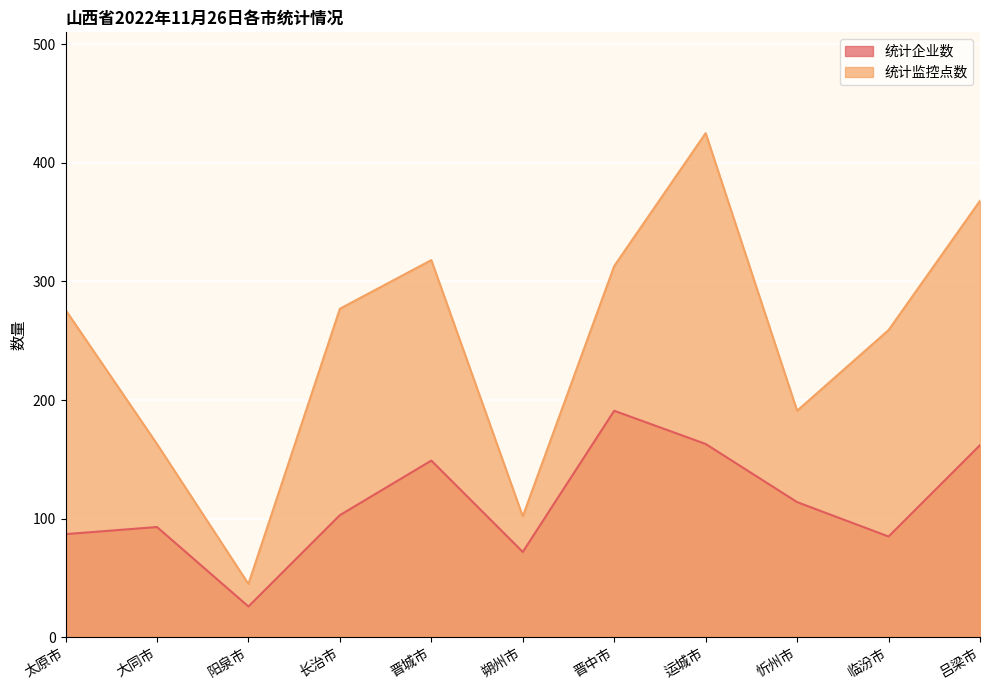

What is the spread (max minus min) of values at 吕梁市?

206